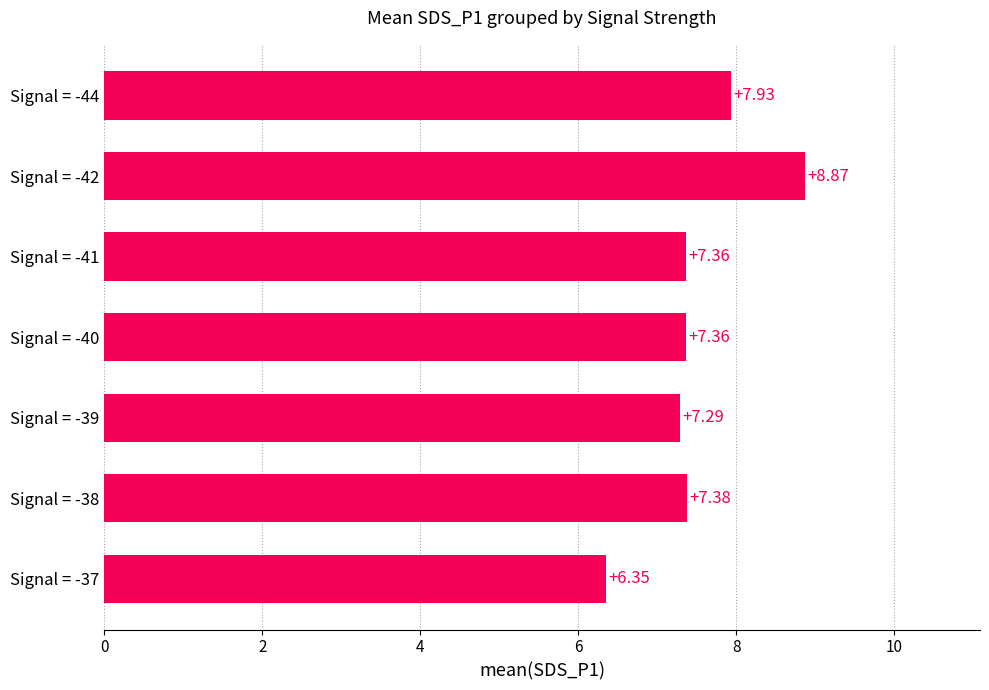

Between Signal = -40 and Signal = -39, which is larger?

Signal = -40